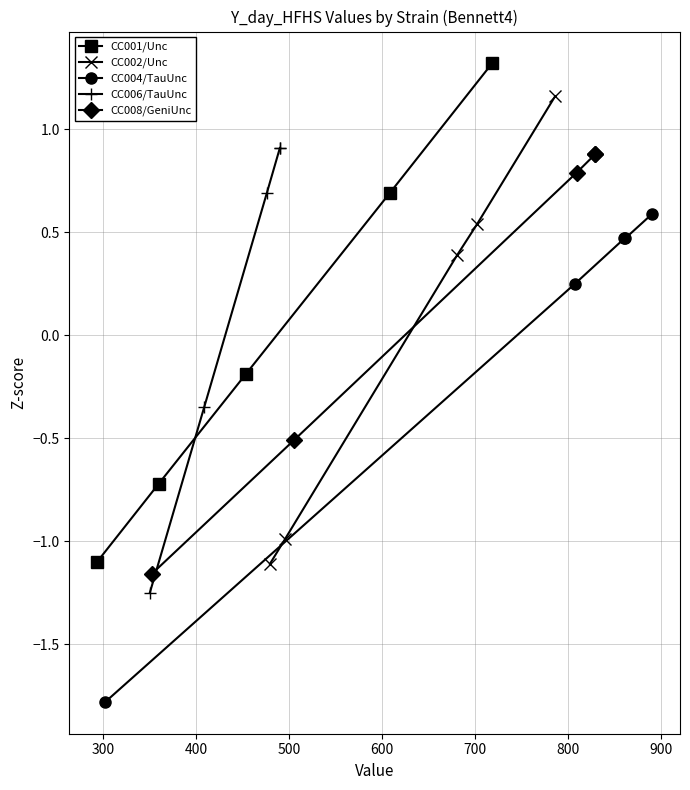

What is the lowest value of the CC001/Unc series?

-1.1